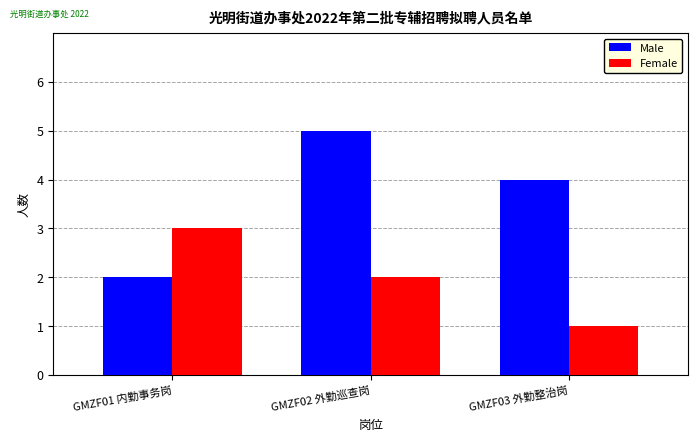

What are all the series names shown in the legend?

Male, Female